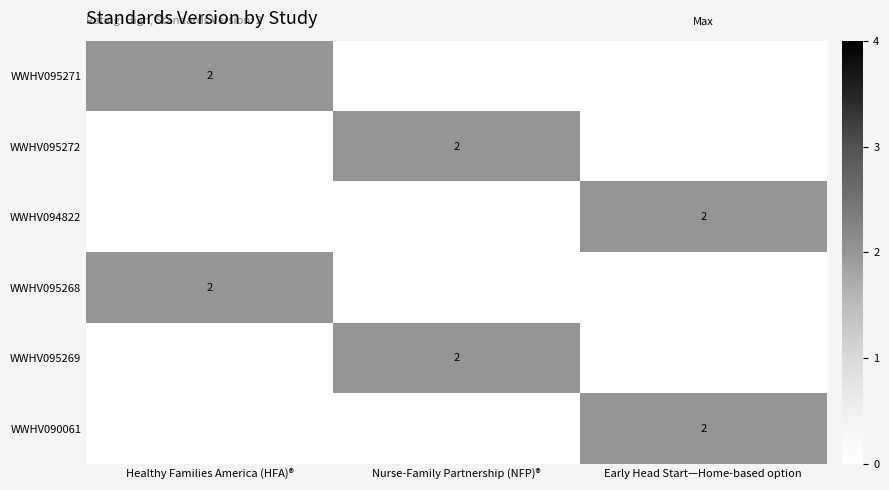

How many series are shown in this chart?

6